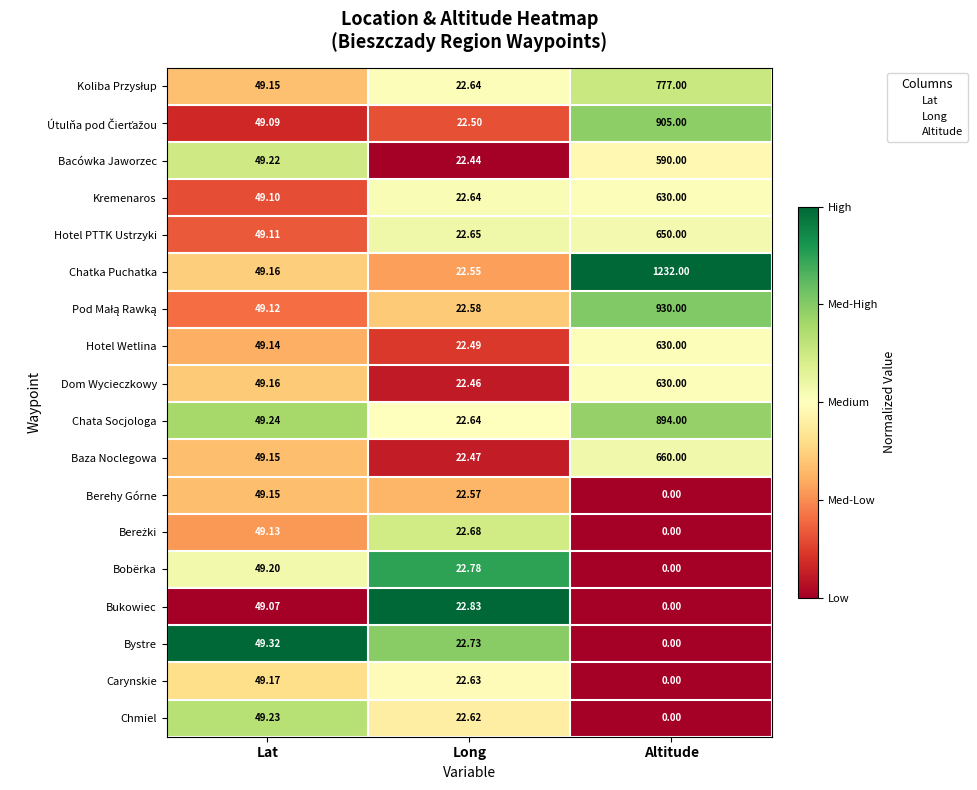

At which label does Chatka Puchatka reach its peak?

Altitude